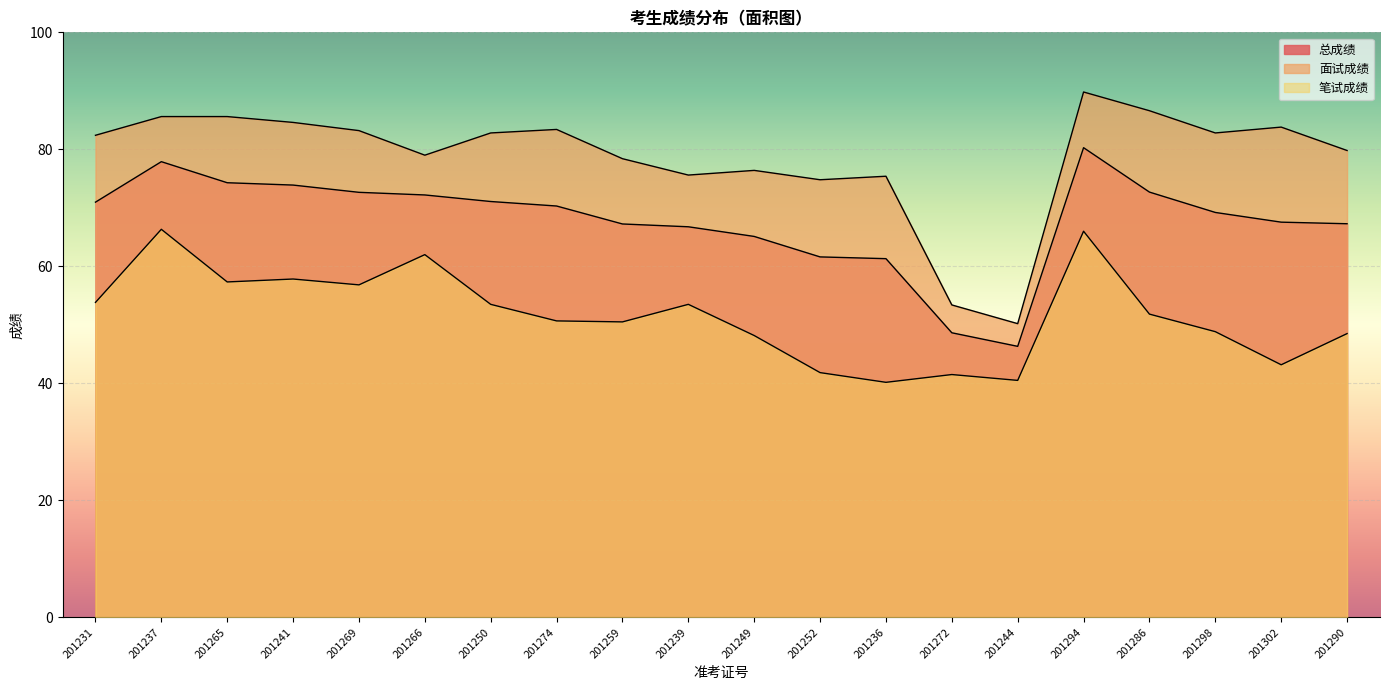

In 总成绩, how many points are lower than both neighbors (excluding endpoints)?

1